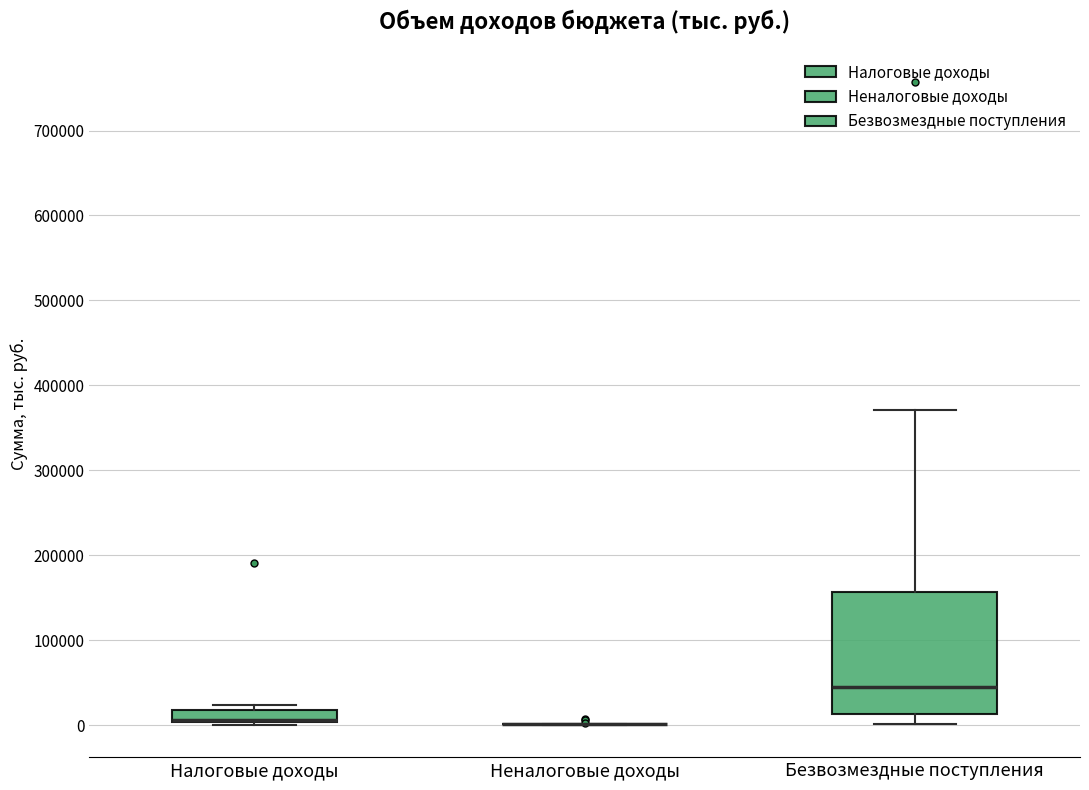

Where is the upper edge of the box for Налоговые доходы on the y-axis? The values are not printed on the chart, so give them approximately, as read against the axis.

20000